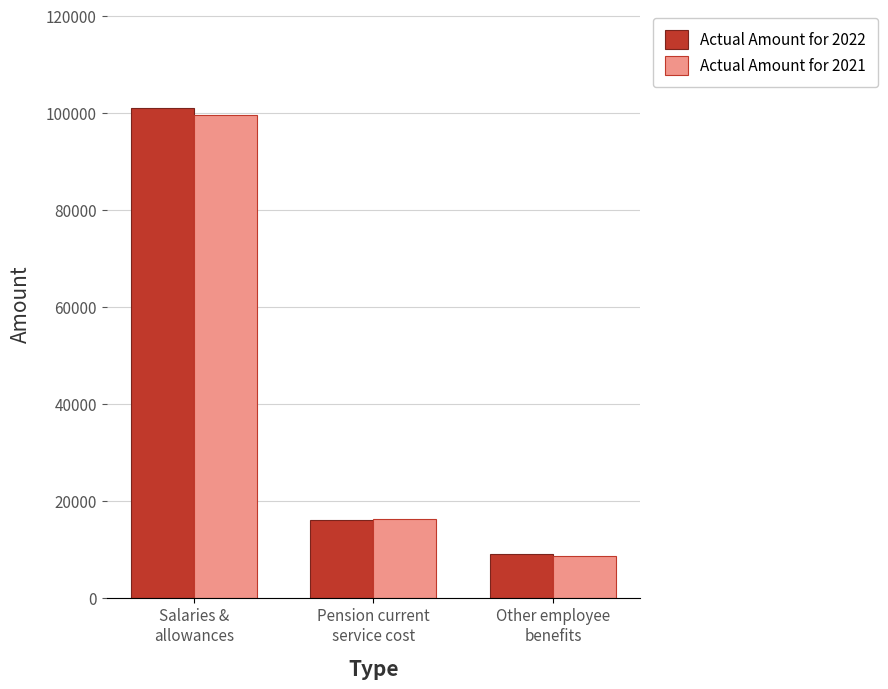

What is the sum of the Actual Amount for 2022 values at Salaries &
allowances and Other employee
benefits?

110111